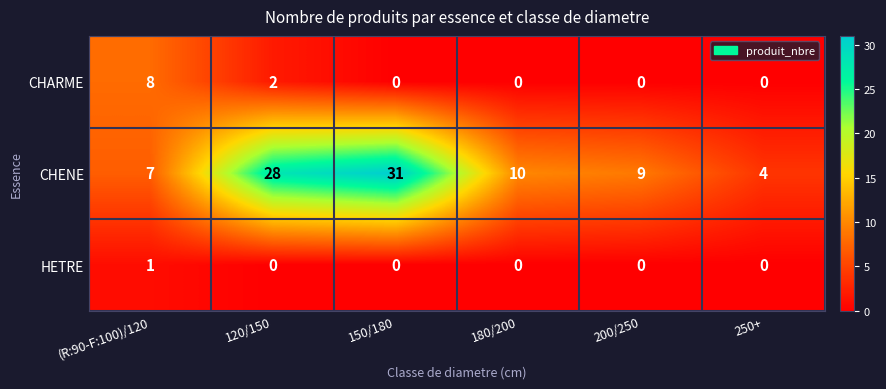

What is the spread (max minus min) of values at 150/180?

31